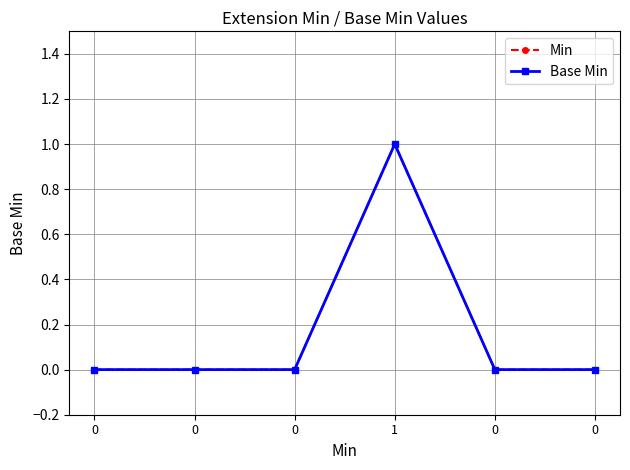

What is the maximum value shown in the chart?

1